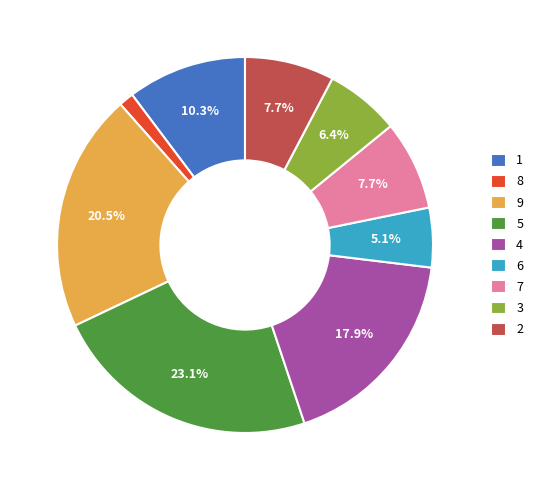

What portion of the pie excludes 9?

79.5%